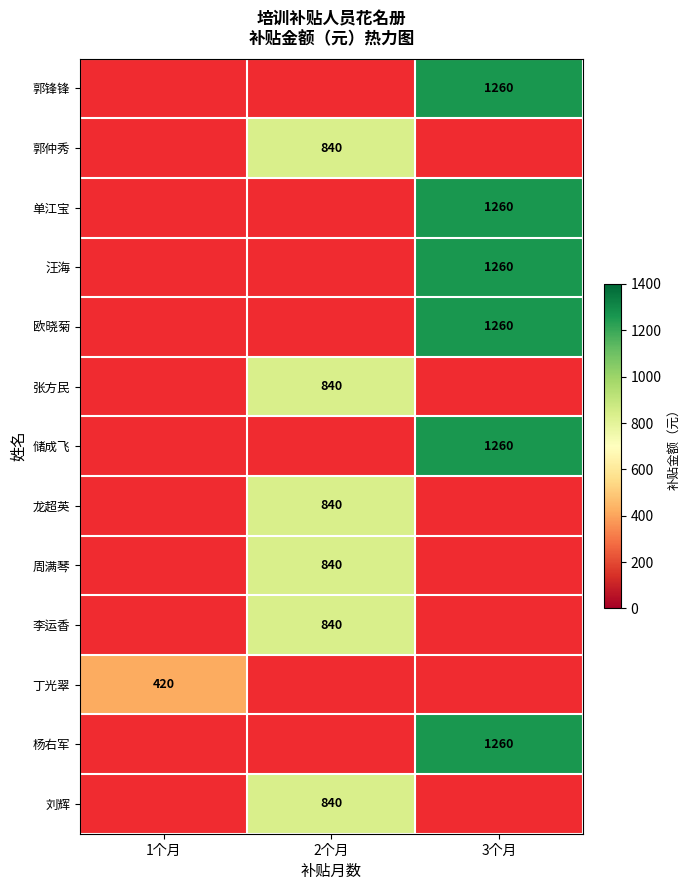

Is the value of 刘辉 at 2个月 greater than the value of 单江宝 at 3个月?

No